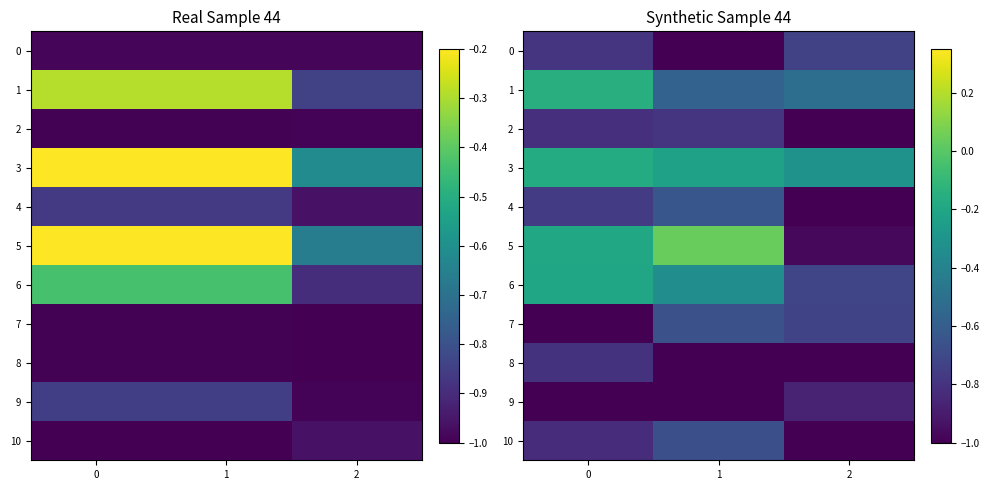

Which has a higher value, 0 or 2?

2